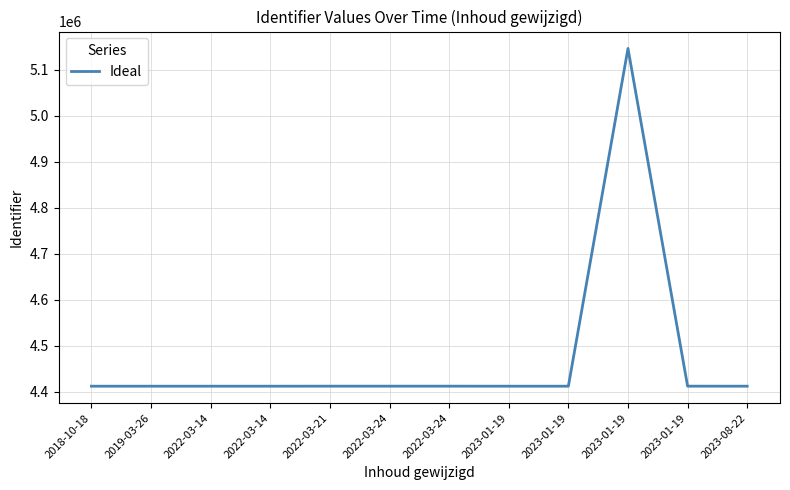

Does the chart display data point markers on the line(s)?

No